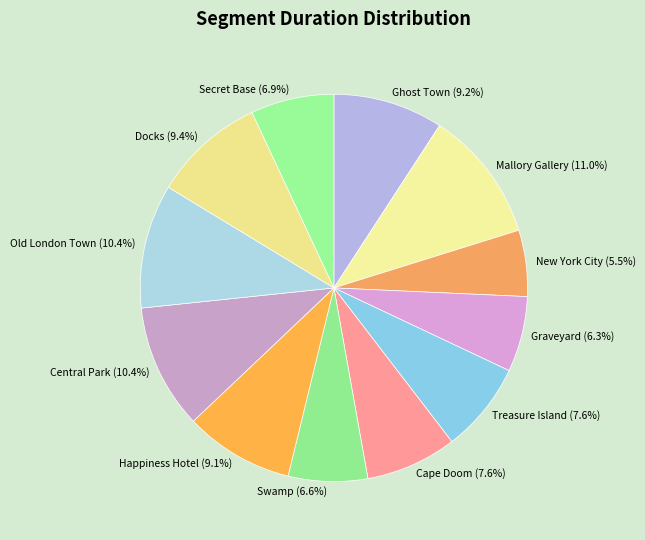

To the nearest percent, what portion does Graveyard represent?

6%